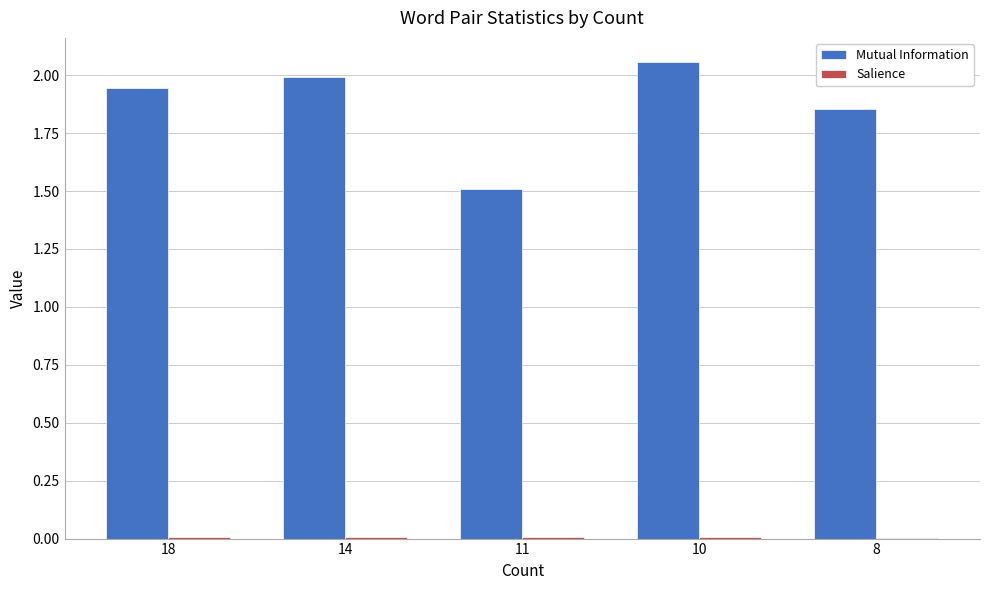

True or false: Mutual Information has a value of 1.3 at 18.

False